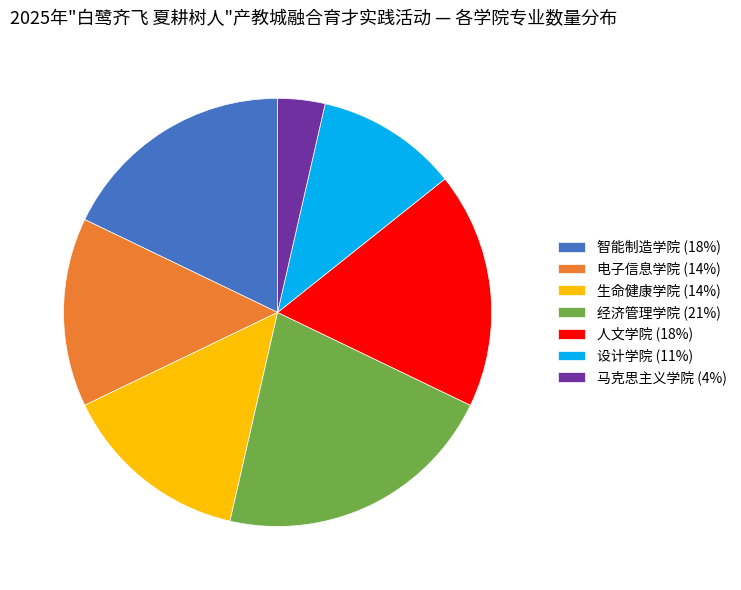

What is the largest slice in the pie chart?

经济管理学院